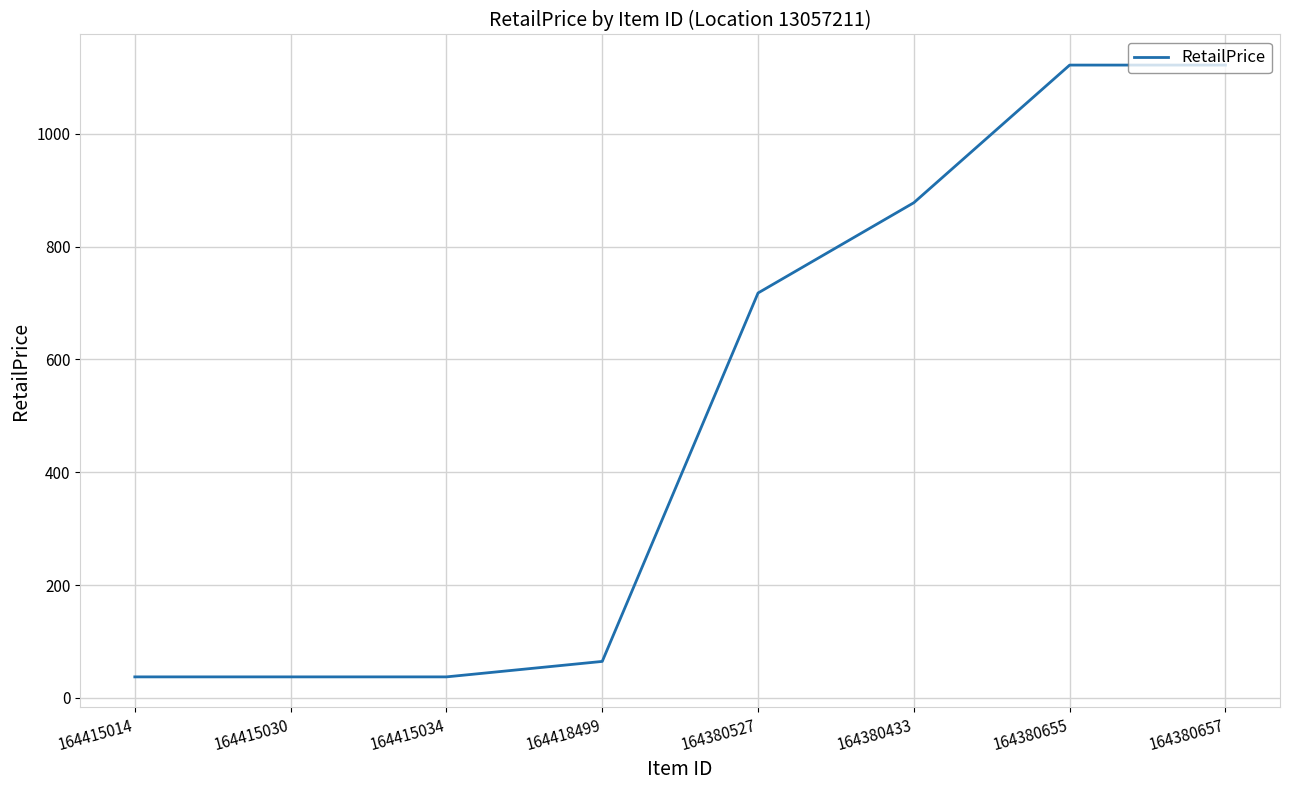

True or false: the data shows 257.4 at 164380527.

False